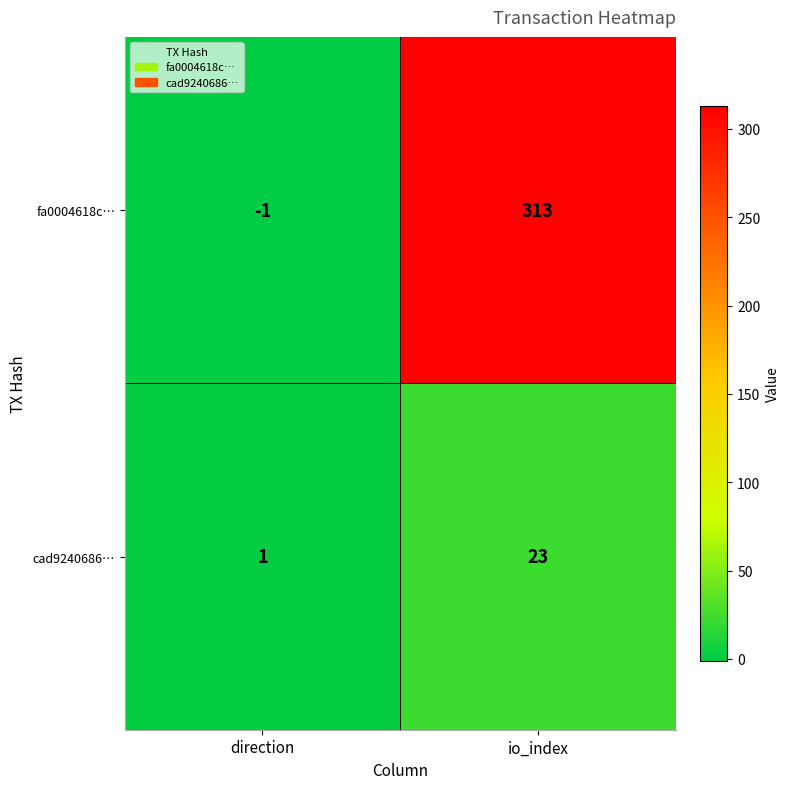

Which series has the largest total across all categories?

fa0004618c…